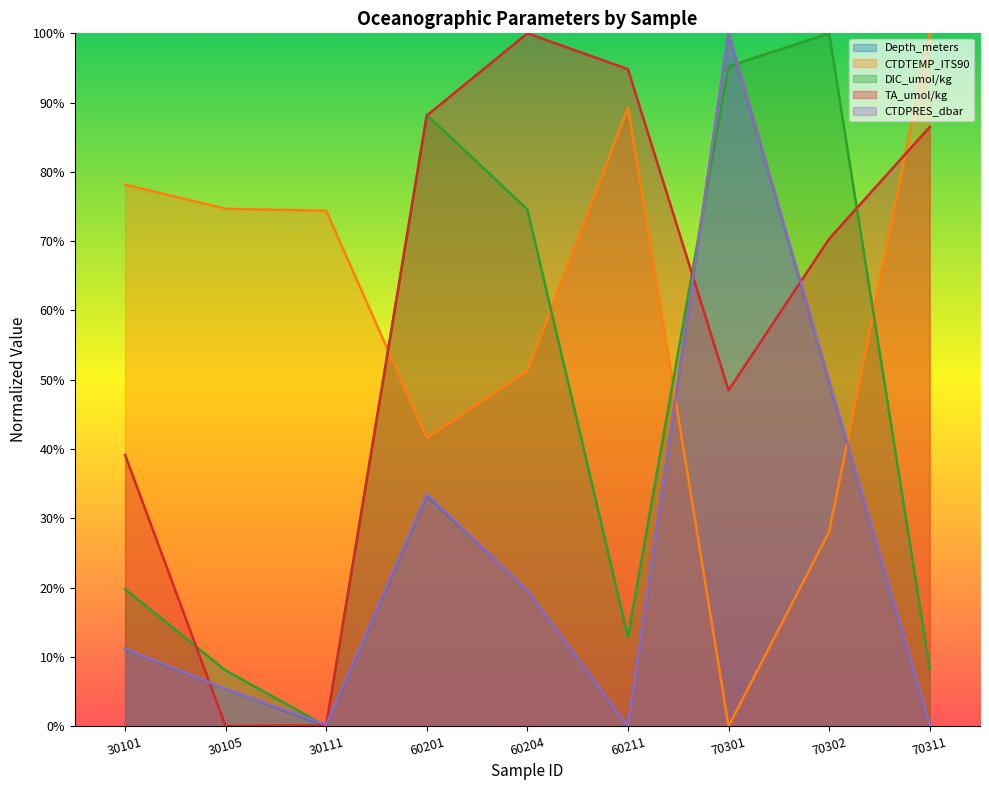

Reading right to left, transcribe all the data shown in this chart.

Depth_meters: 70311=0.1	70302=49.7	70301=100.0	60211=0.0	60204=19.6	60201=33.3	30111=0.0	30105=5.3	30101=11.1
CTDTEMP_ITS90: 70311=100.0	70302=28.0	70301=0.0	60211=89.3	60204=51.3	60201=41.6	30111=74.4	30105=74.7	30101=78.2
DIC_umol/kg: 70311=8.3	70302=100.0	70301=95.2	60211=12.9	60204=74.6	60201=88.2	30111=0.0	30105=8.0	30101=19.8
TA_umol/kg: 70311=86.5	70302=70.3	70301=48.5	60211=94.8	60204=100.0	60201=88.1	30111=0.1	30105=0.0	30101=39.1
CTDPRES_dbar: 70311=0.2	70302=49.9	70301=100.0	60211=0.0	60204=19.6	60201=33.5	30111=0.2	30105=5.4	30101=11.2